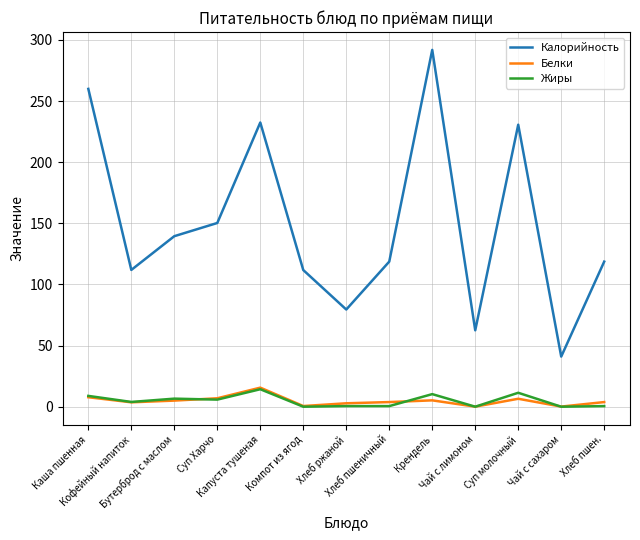

What value does the Жиры series have at Суп молочный?

11.4